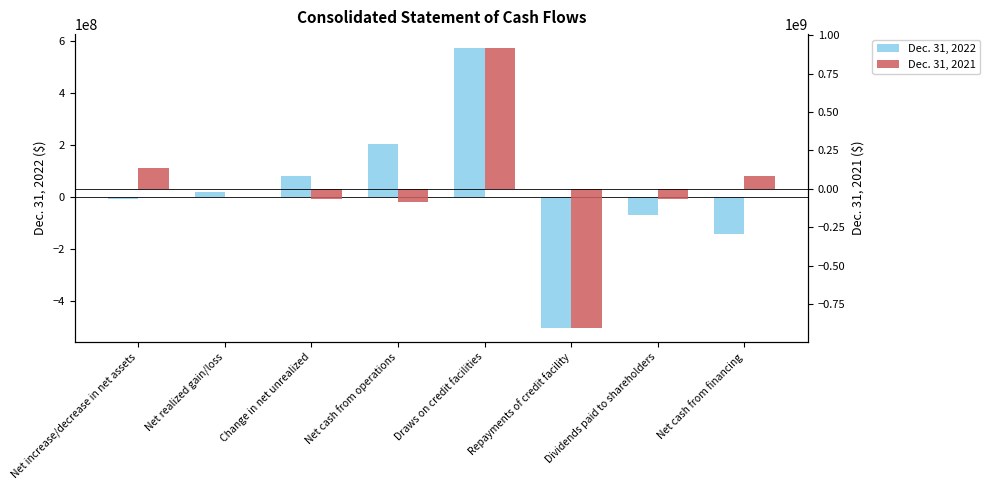

Is the value of Dec. 31, 2021 at Draws on credit facilities greater than the value of Dec. 31, 2022 at Dividends paid to shareholders?

Yes